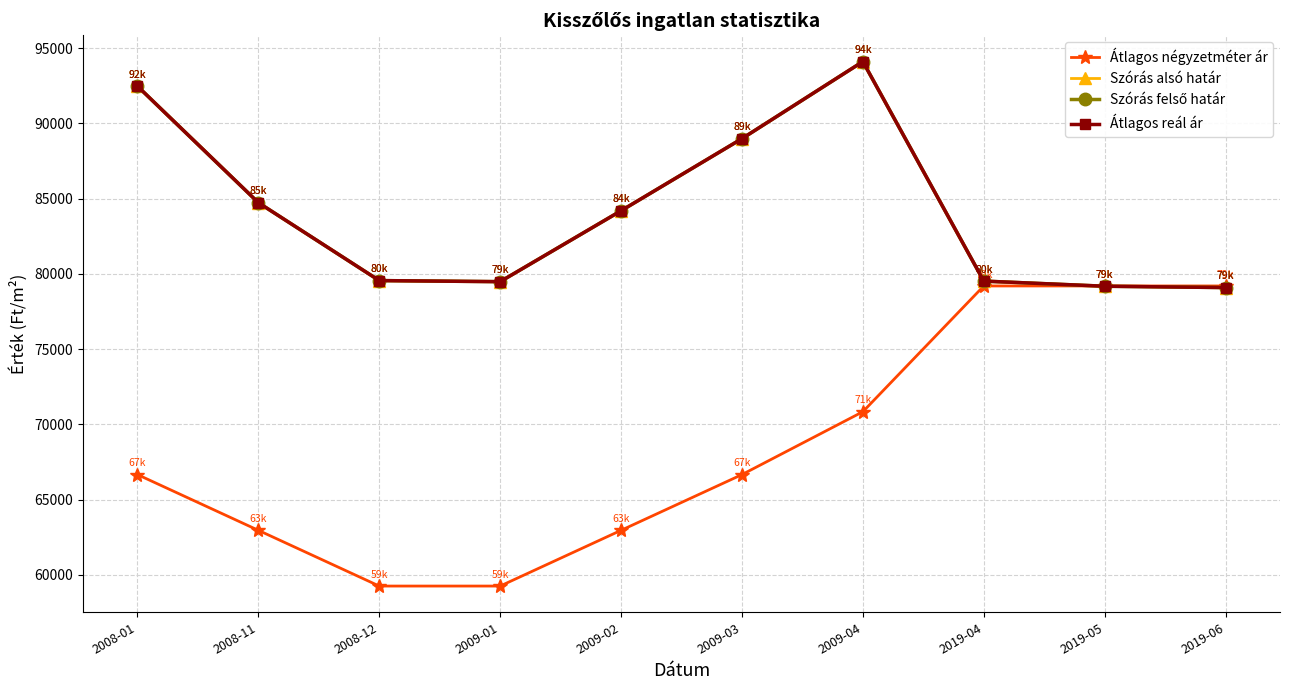

Reading left to right, extract all data points from this chart.

Átlagos négyzetméter ár: 2008-01=66666	2008-11=62962	2008-12=59259	2009-01=59259	2009-02=62962	2009-03=66666	2009-04=70844	2019-04=79200	2019-05=79200	2019-06=79200
Szórás alsó határ: 2008-01=92476	2008-11=84734	2008-12=79557	2009-01=79485	2009-02=84197	2009-03=88989	2009-04=94111	2019-04=79523	2019-05=79182	2019-06=79093
Szórás felső határ: 2008-01=92476	2008-11=84734	2008-12=79557	2009-01=79485	2009-02=84197	2009-03=88989	2009-04=94111	2019-04=79523	2019-05=79182	2019-06=79093
Átlagos reál ár: 2008-01=92476	2008-11=84734	2008-12=79557	2009-01=79485	2009-02=84197	2009-03=88989	2009-04=94111	2019-04=79523	2019-05=79182	2019-06=79093